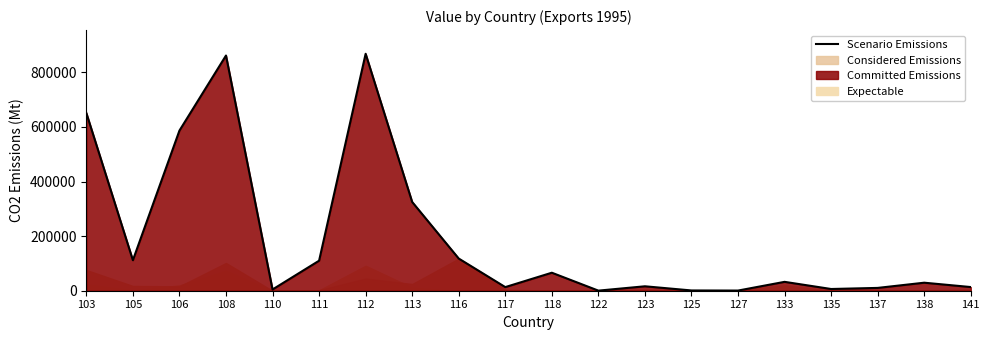

Reading left to right, extract all data points from this chart.

651126	111813	586684	861707	4576	109967	868098	325151	117881	13252	65968	357	16233	991	587	32531	6322	10317	29395	13452